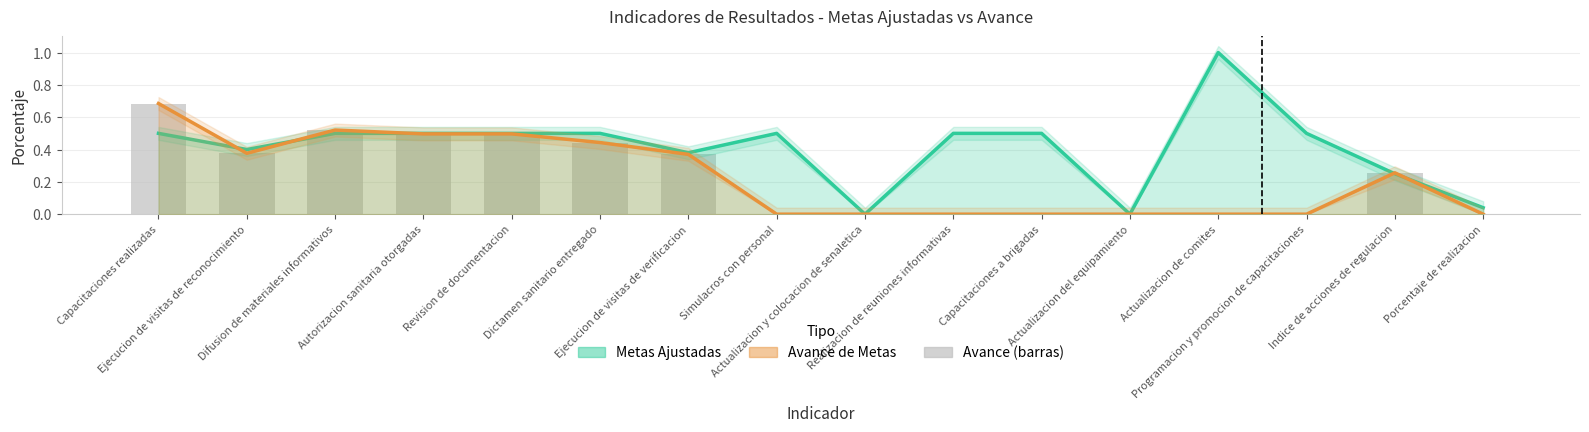

At how many categories does at least one series exceed 0?

14